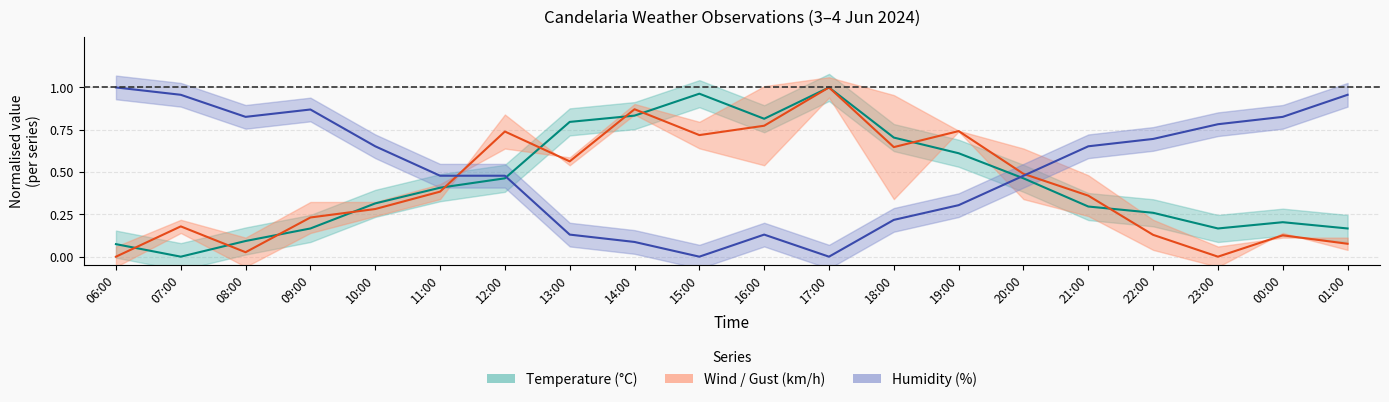

Where do Temperature and Humidity first cross each other?

12:00 and 13:00